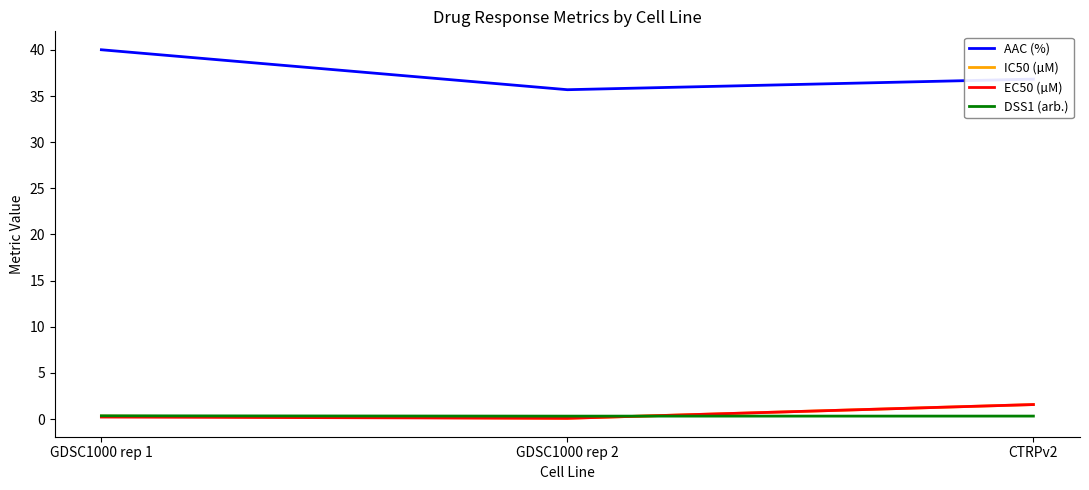

What position from the left is GDSC1000 rep 1?

1